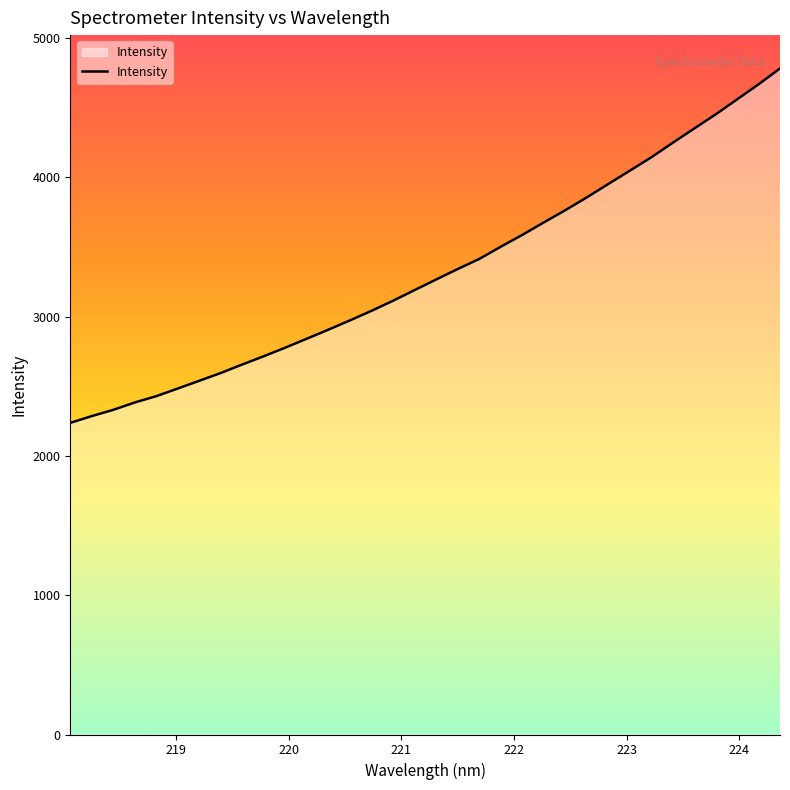

What is the greatest value displayed?

4783.3